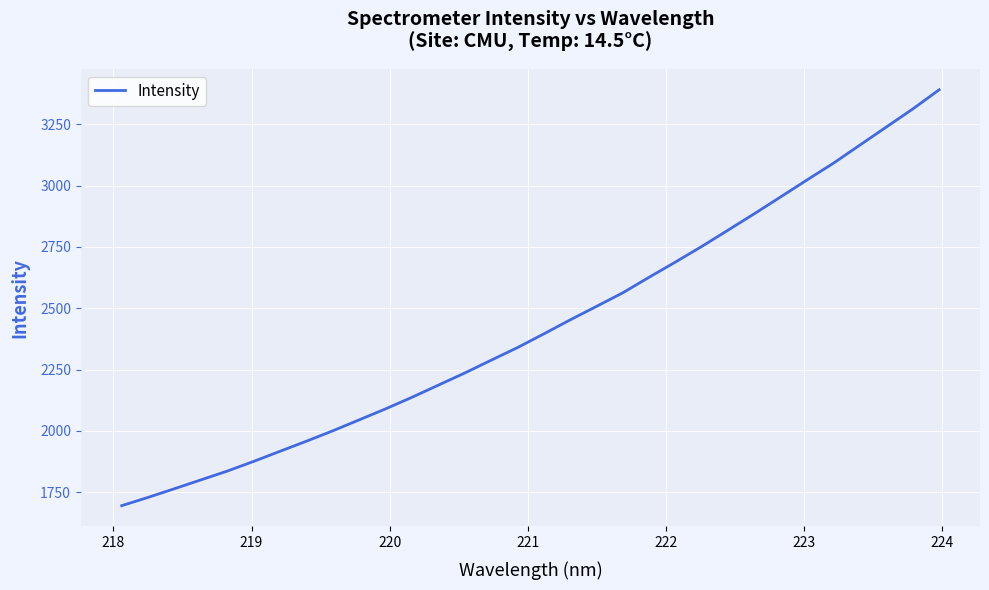

What is the greatest value displayed?

3391.2